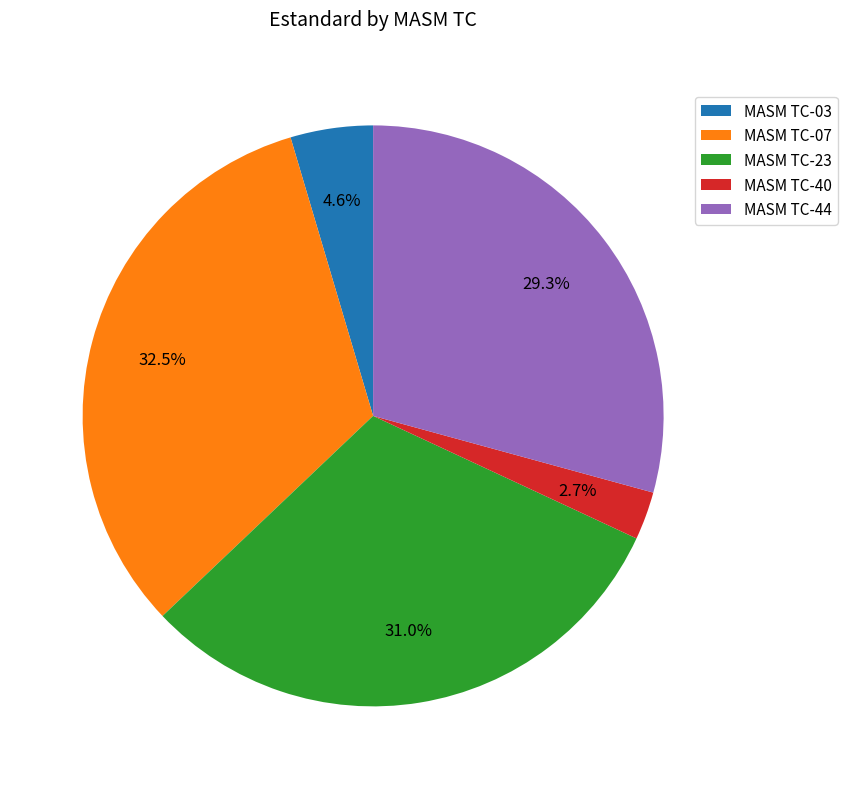

What is the smallest slice in the pie chart?

MASM TC-40